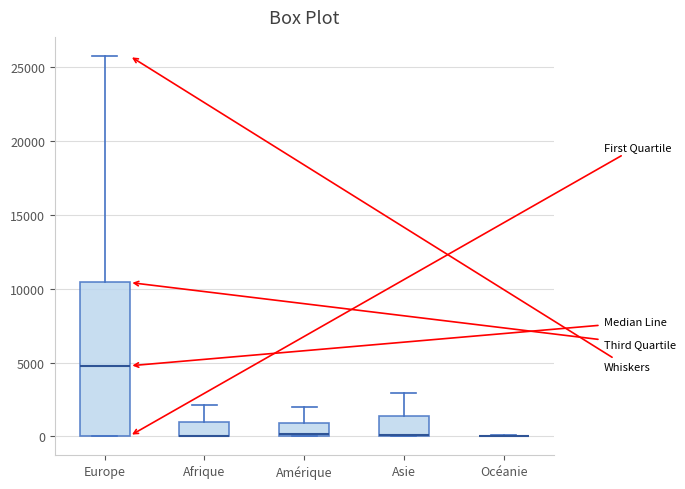

Which box is the tallest, from its lower edge to its upper edge?

Europe